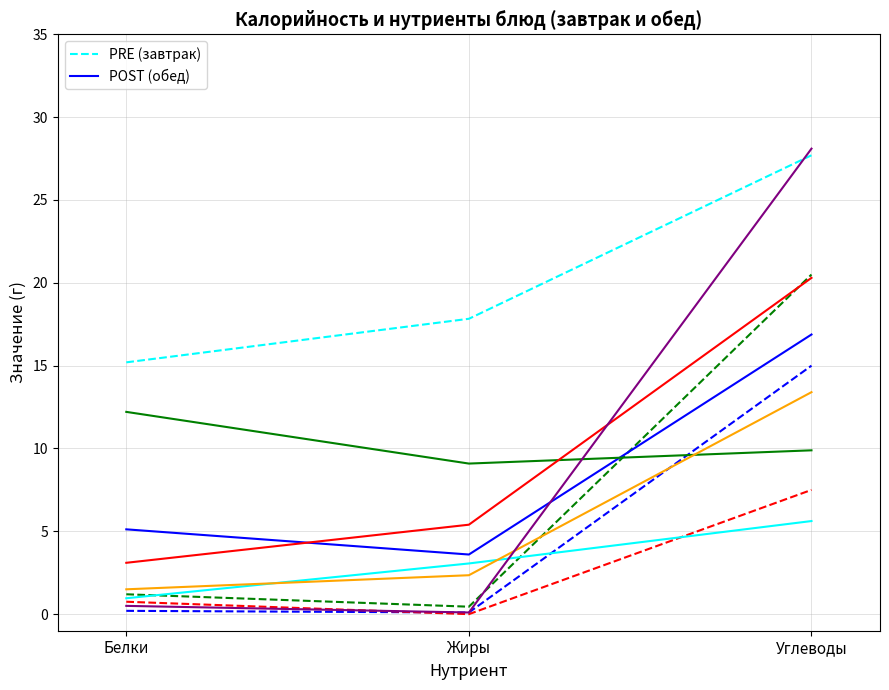

Between Жиры and Углеводы, which series saw the biggest shift?

PRE Омлет с сосичками